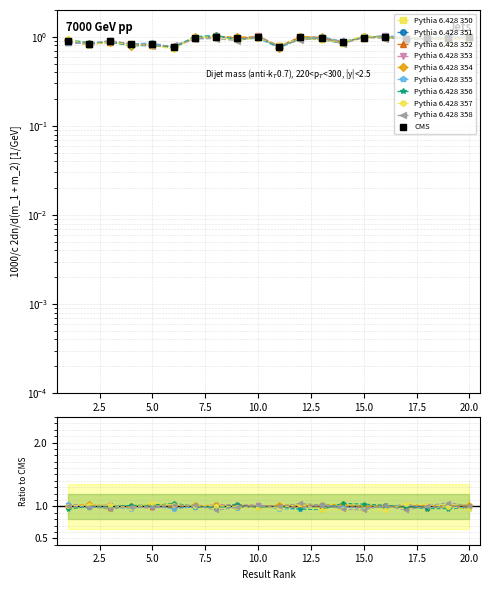

The value at 18 is 0.5. True or false?

False